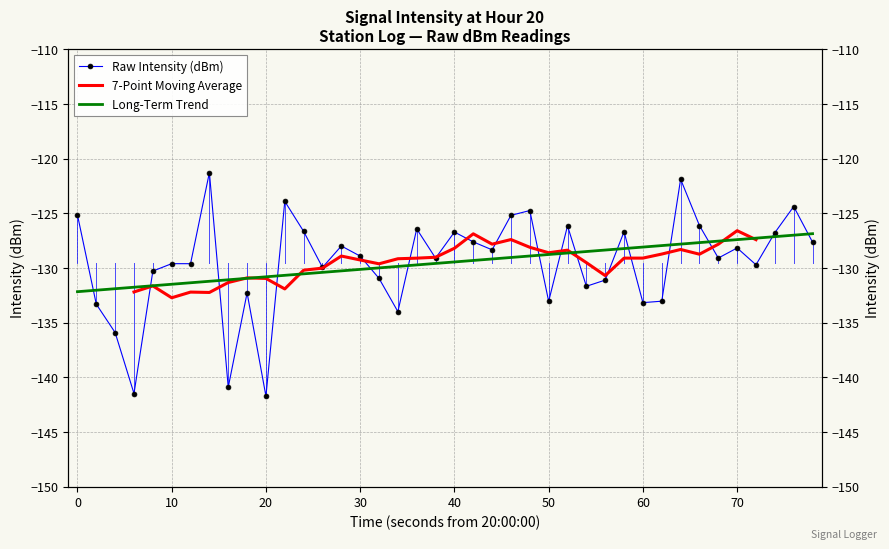

What is the difference between the second highest and minimum values in the Long-Term Trend series?

5.2